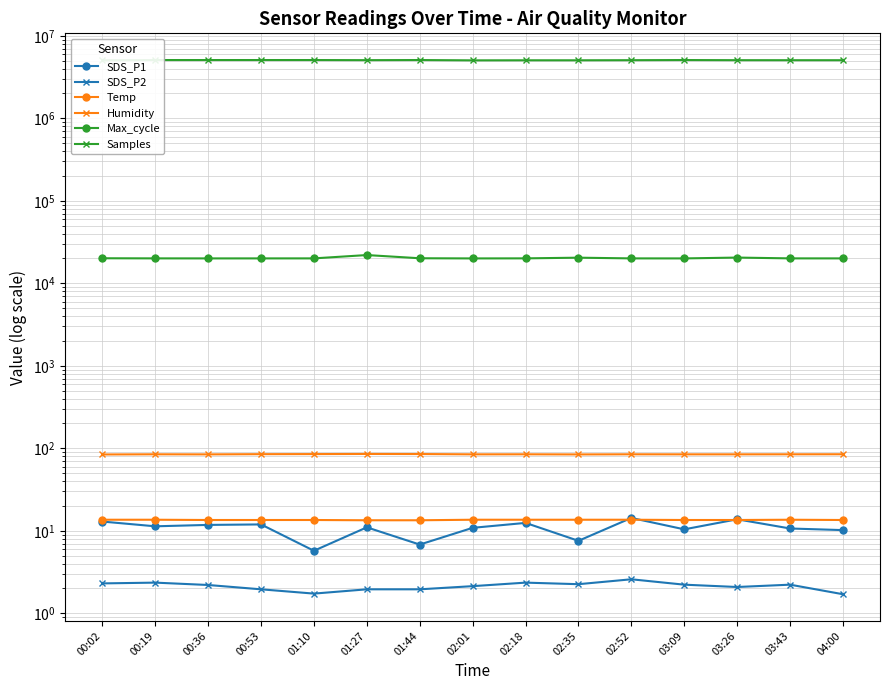

What is the difference between the maximum and minimum values in the Max_cycle series?

1971.0